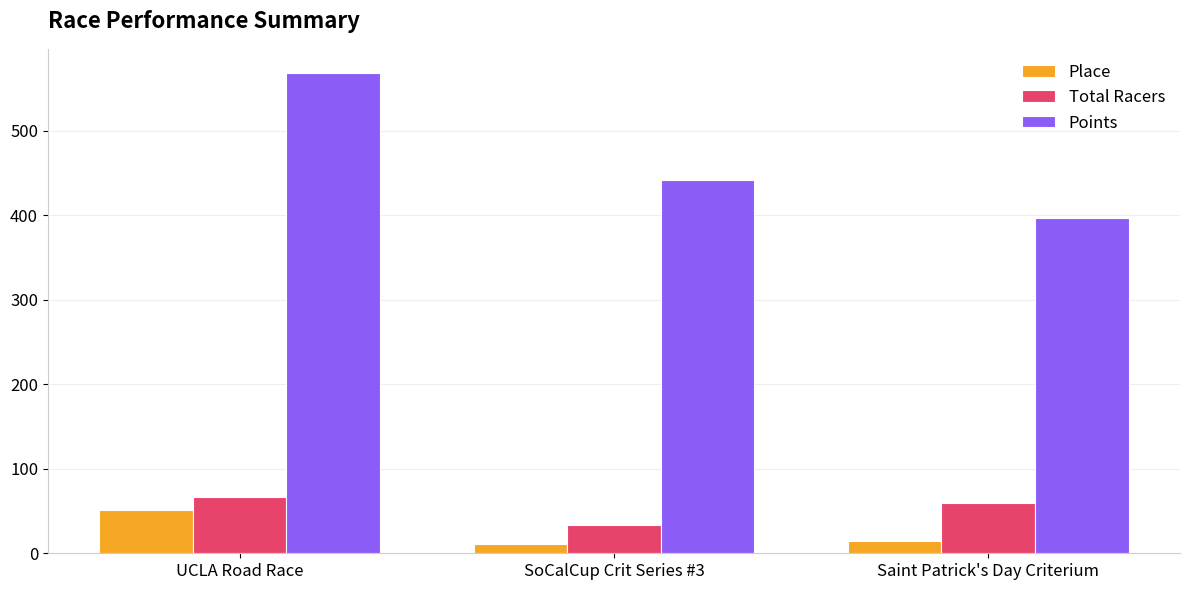

At UCLA Road Race, list the series in order from smallest to largest.

Place, Total Racers, Points